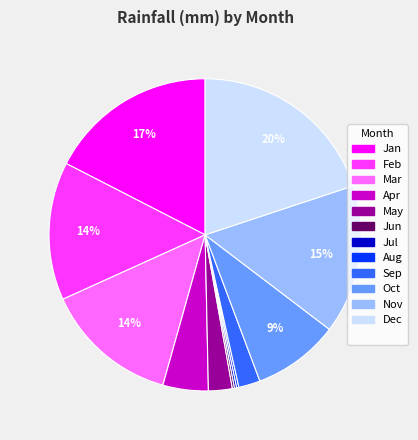

To the nearest percent, what is the difference between the largest and smallest slice percentages?

20%